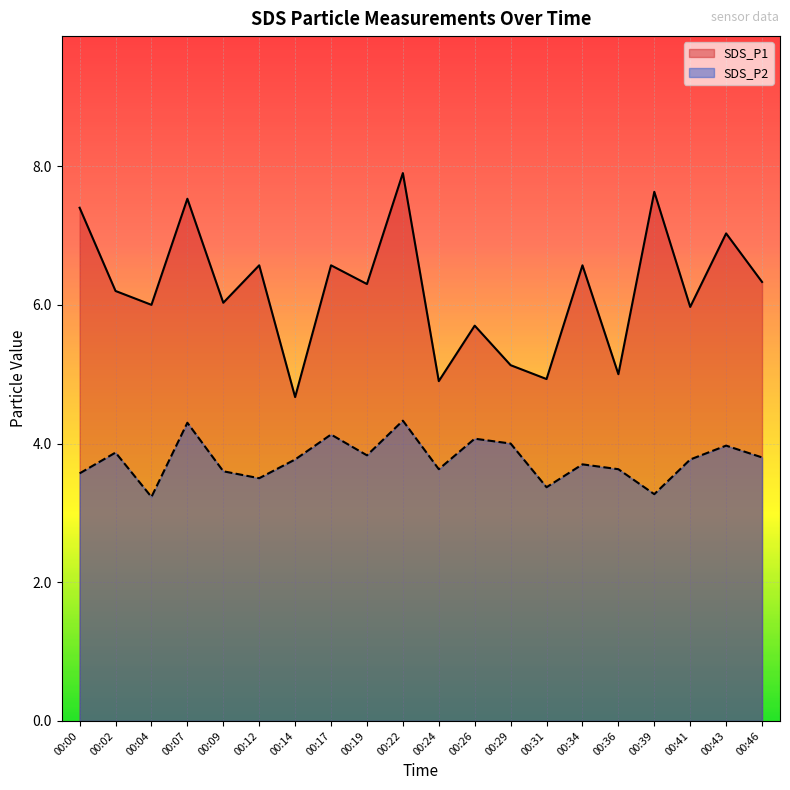

List the labels in order of SDS_P2 value, largest first.

00:22, 00:07, 00:17, 00:26, 00:29, 00:43, 00:02, 00:19, 00:46, 00:14, 00:41, 00:34, 00:24, 00:36, 00:09, 00:00, 00:12, 00:31, 00:39, 00:04